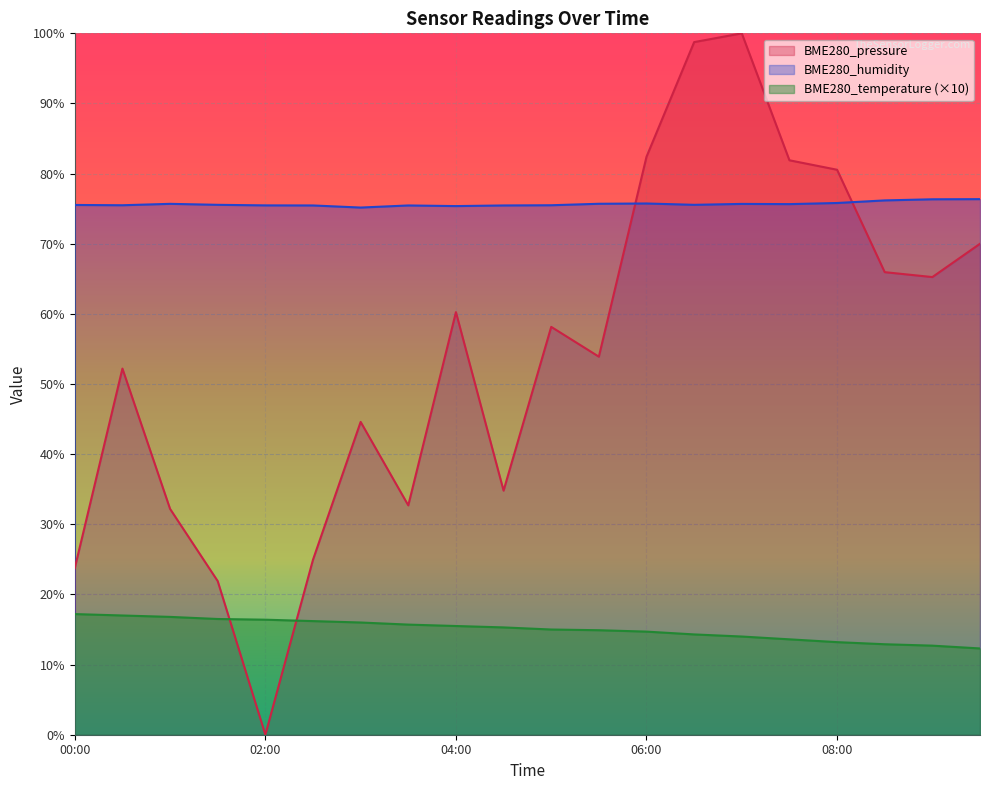

Which category has the highest value in the BME280_temperature series?

00:00